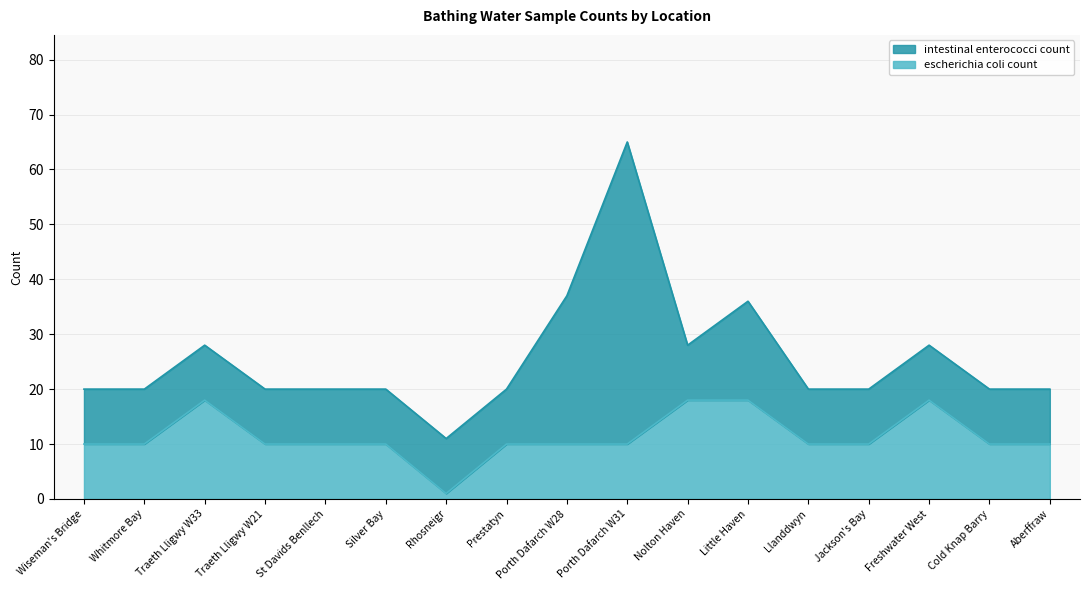

List the labels in order of value, smallest first.

Rhosneigr, Wiseman's Bridge, Whitmore Bay, Traeth Lligwy W21, St Davids Benllech, Silver Bay, Prestatyn, Porth Dafarch W28, Porth Dafarch W31, Llanddwyn, Jackson's Bay, Cold Knap Barry, Aberffraw, Traeth Lligwy W33, Nolton Haven, Little Haven, Freshwater West